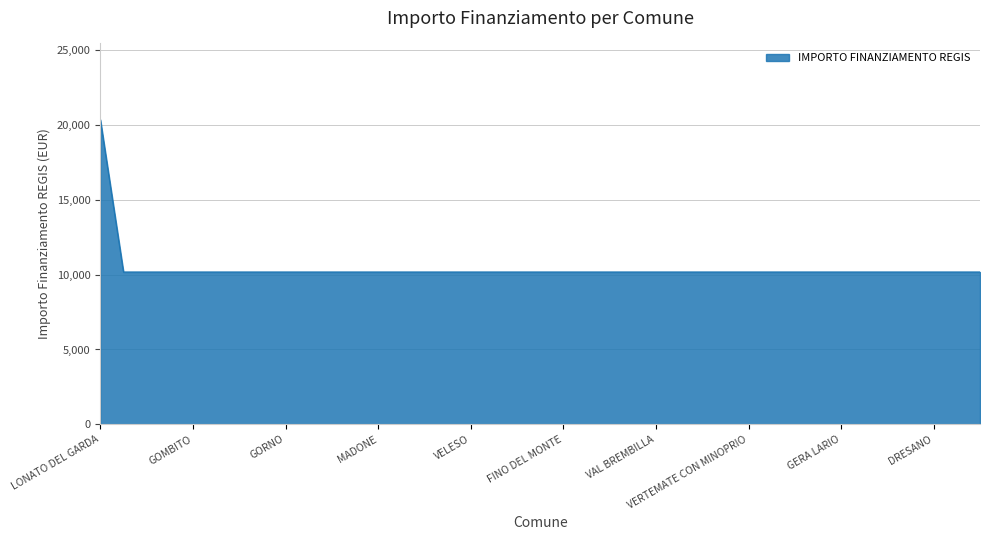

What is the greatest value displayed?

20344